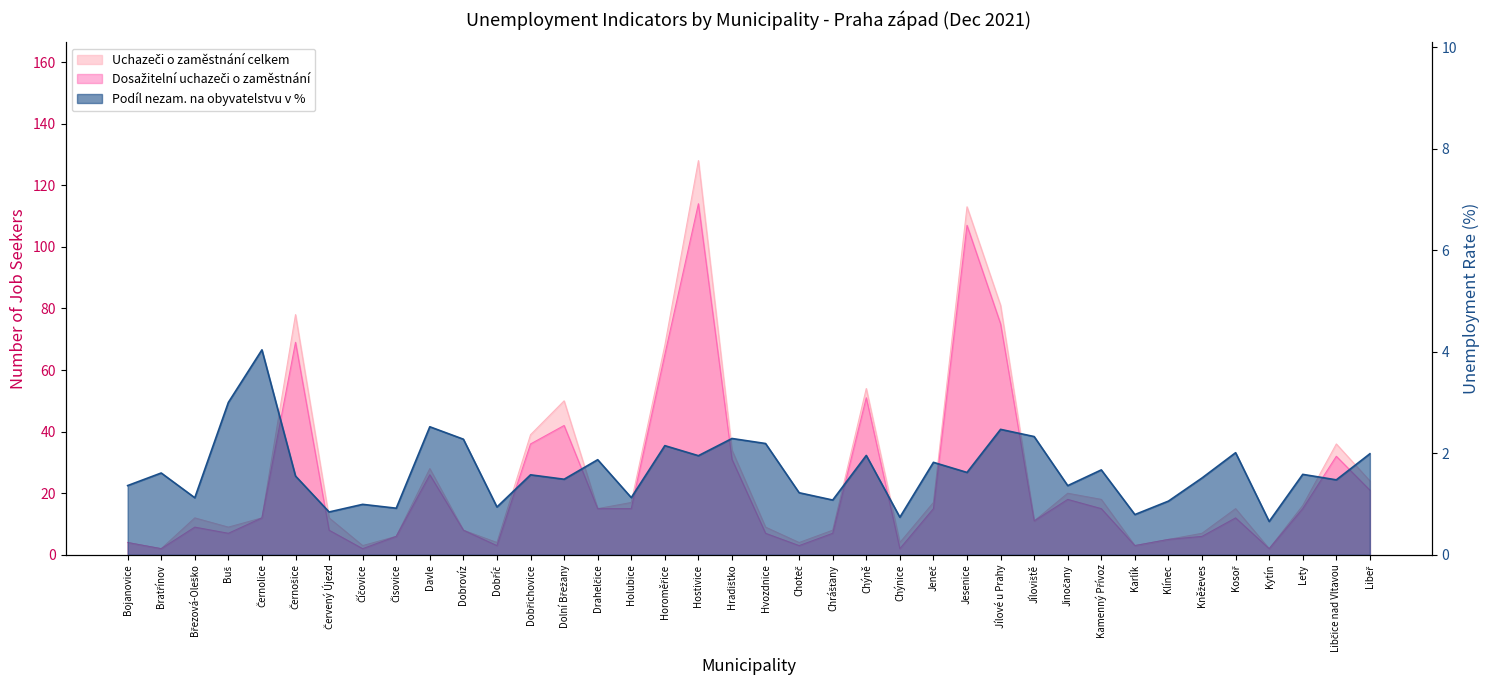

What is the sum of all Dosažitelní uchazeči o zaměstnání values?

881.0